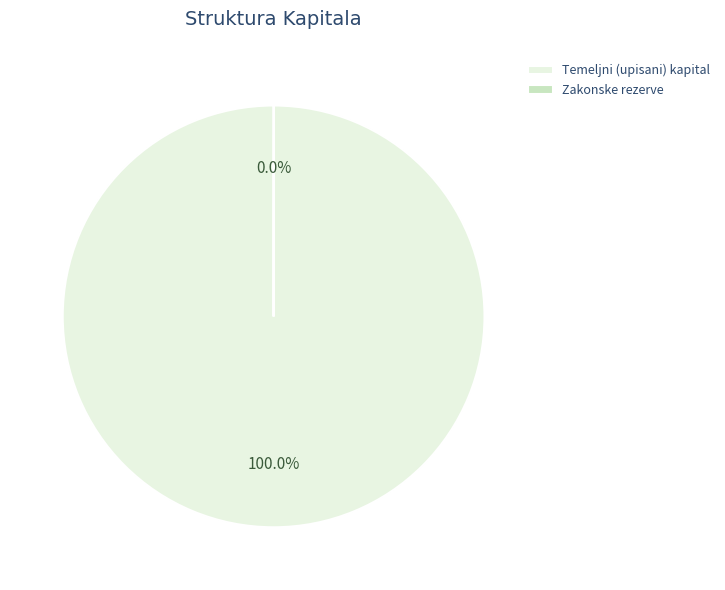

What is the largest slice in the pie chart?

Temeljni (upisani) kapital